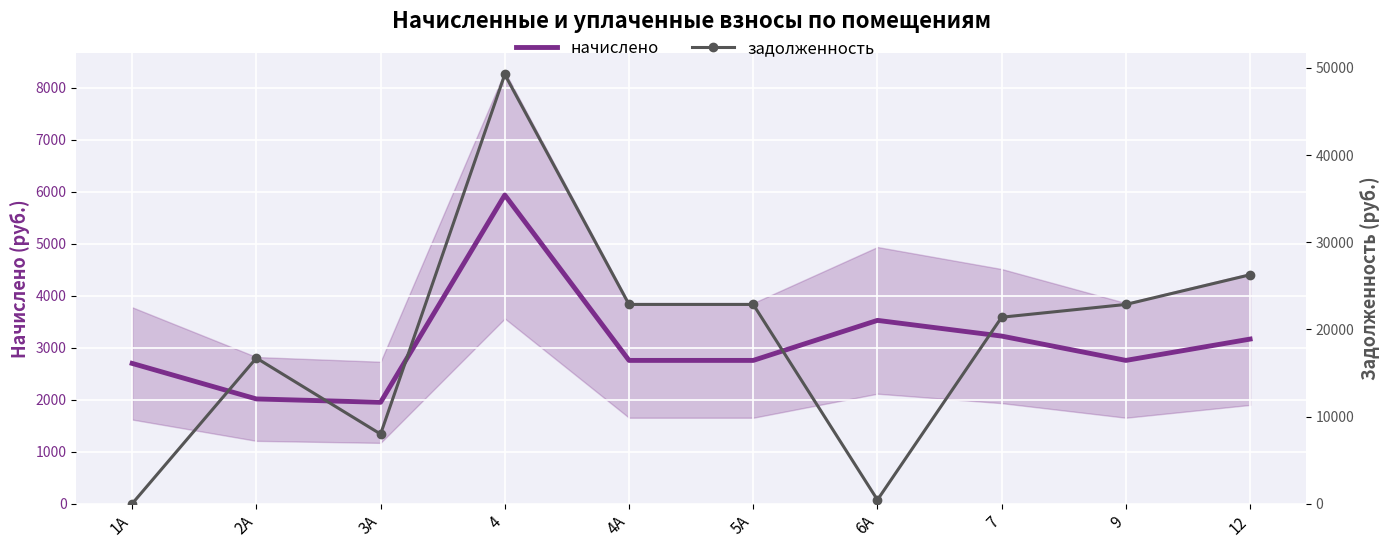

How many times do задолженность and начислено cross each other?

3